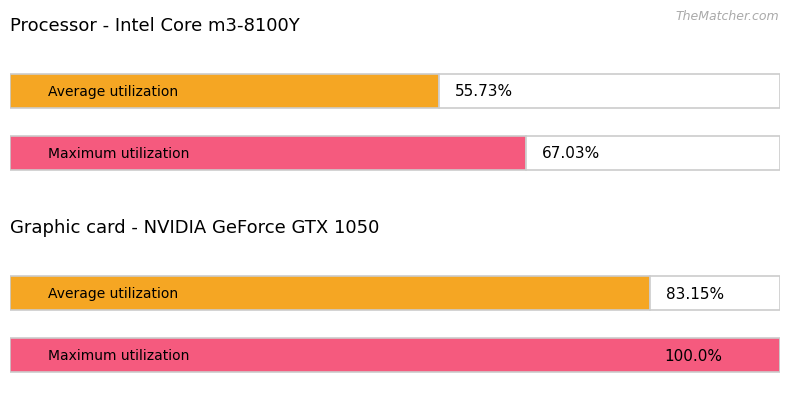

How many categories are shown in the chart?

2